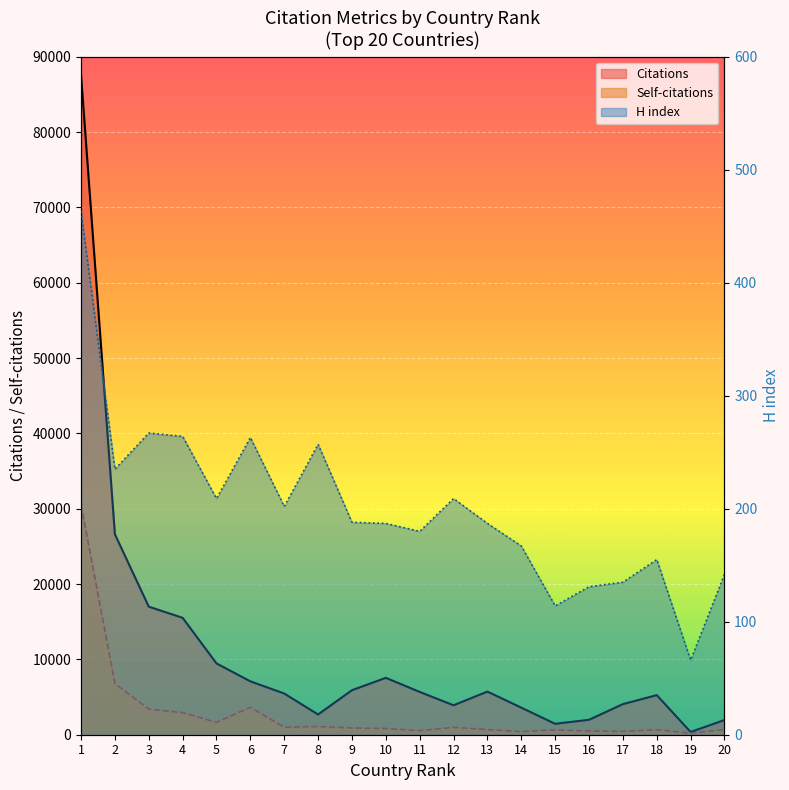

What is the highest value of the Citations series?

87563